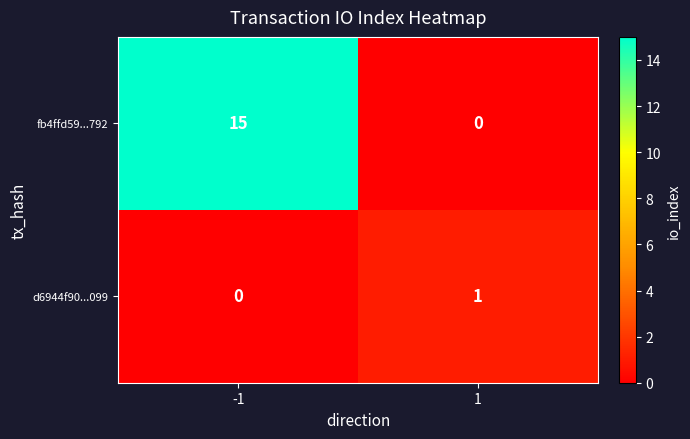

How many data points does each series have?

2